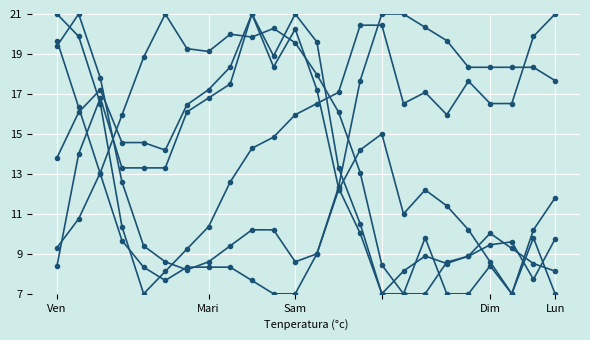

Does the chart have visible grid lines?

Yes